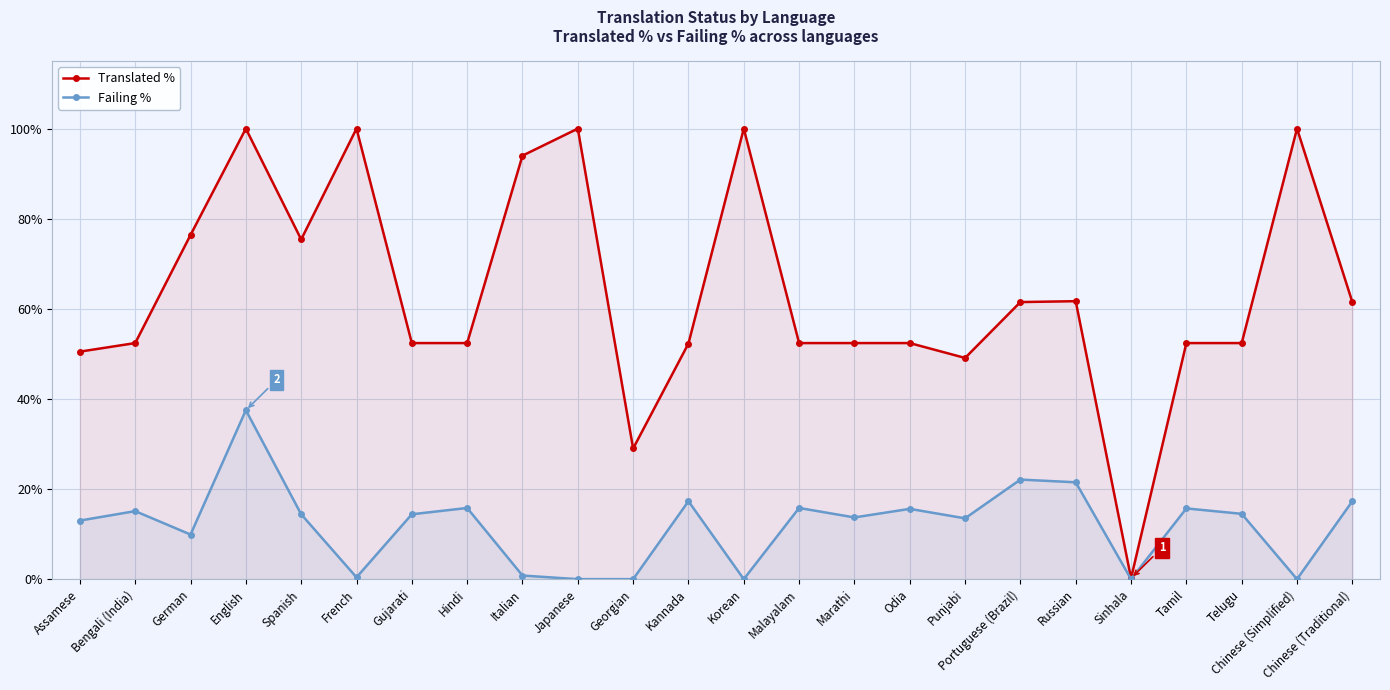

Is the value of Translated % at Russian greater than the value of Failing % at Marathi?

Yes